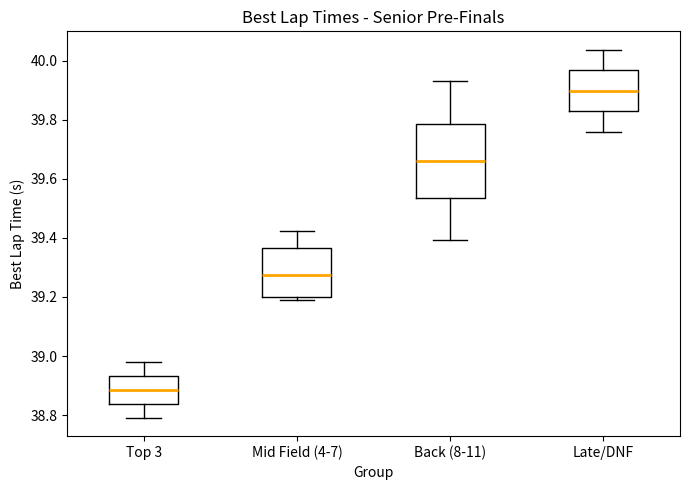

Reading left to right, read every box against the y-axis: the position of its median line, the range the box covers, and the ends of its whiskers. The values are not printed on the chart, so give them approximately, as read against the axis.

Top 3: median 38.88, box 38.84 to 38.94, whiskers 38.80 to 38.98
Mid Field (4-7): median 39.28, box 39.20 to 39.36, whiskers 39.18 to 39.42
Back (8-11): median 39.66, box 39.54 to 39.78, whiskers 39.40 to 39.94
Late/DNF: median 39.90, box 39.82 to 39.96, whiskers 39.76 to 40.04